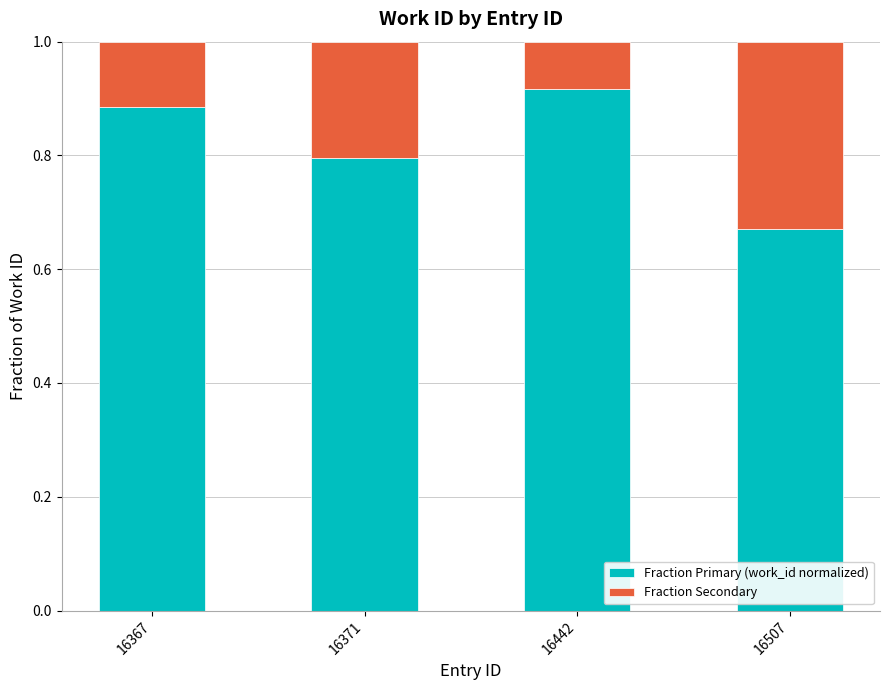

Which category has the lowest value in the Fraction Primary (work_id normalized) series?

16507